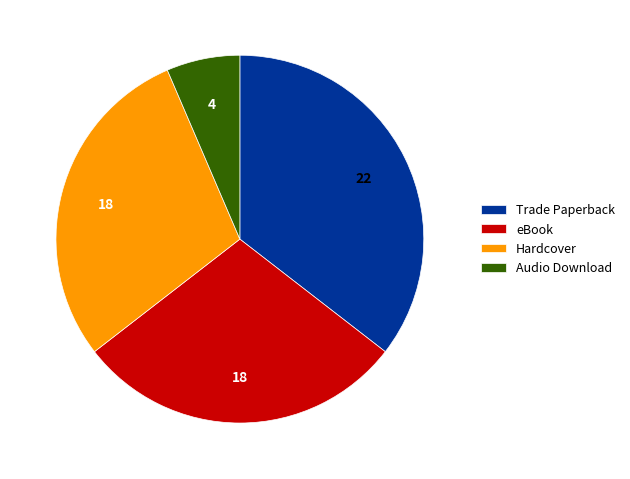

The Hardcover slice represents 29% of the pie. True or false?

True